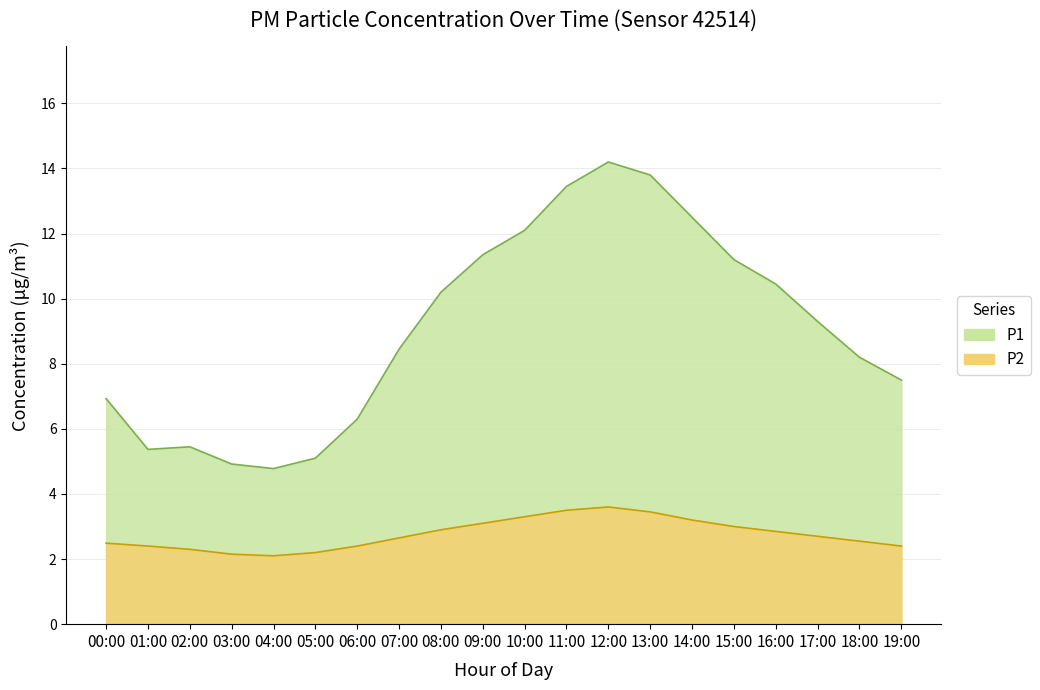

Which has a higher value, 01:00 or 10:00?

10:00